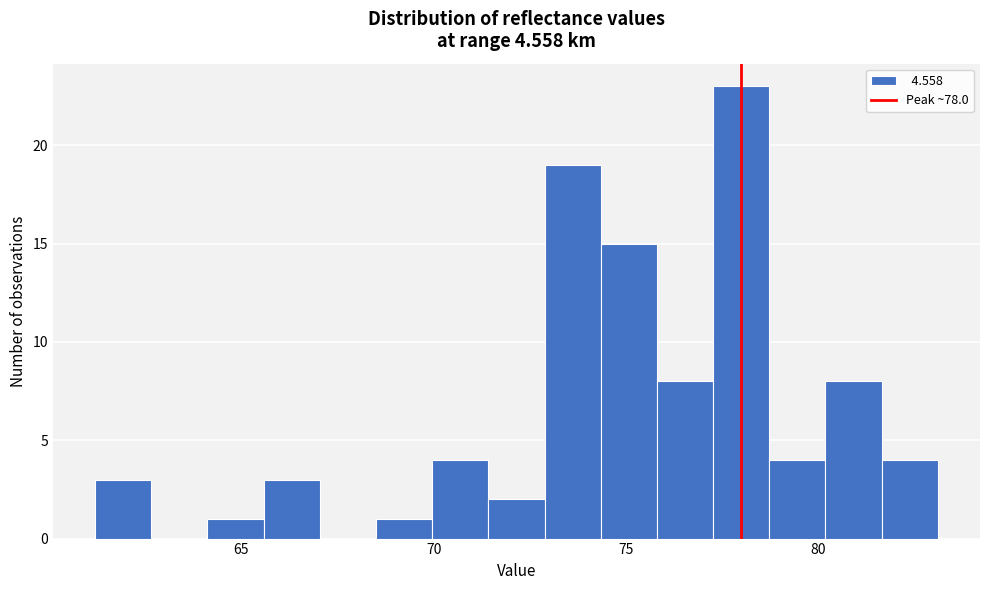

Around what value on the x-axis is the tallest bar? Give the approximate position of its centre, as read against the axis.

78.0